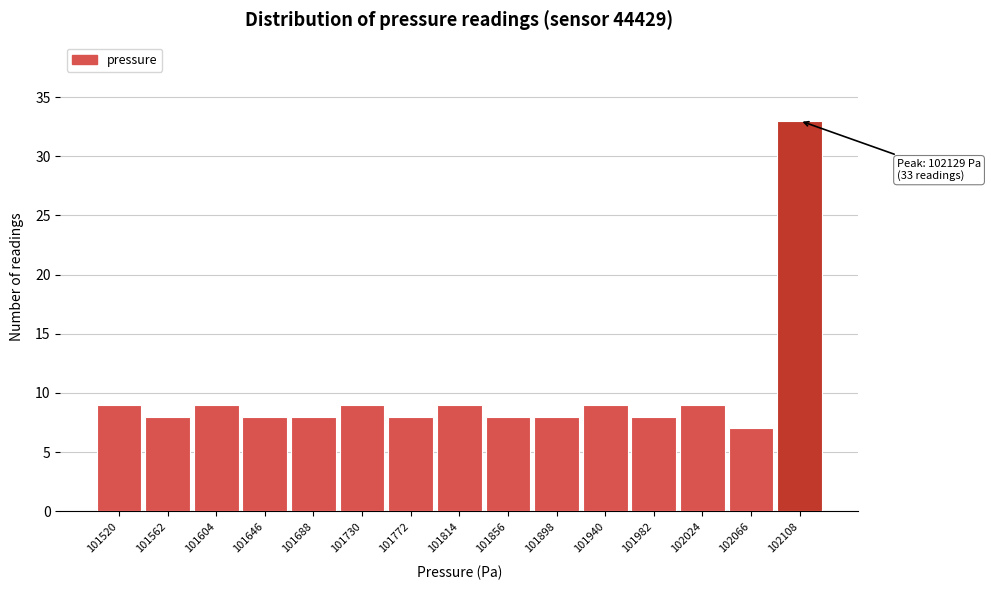

Reading left to right, list all the values displayed in this chart.

9	8	9	8	8	9	8	9	8	8	9	8	9	7	33